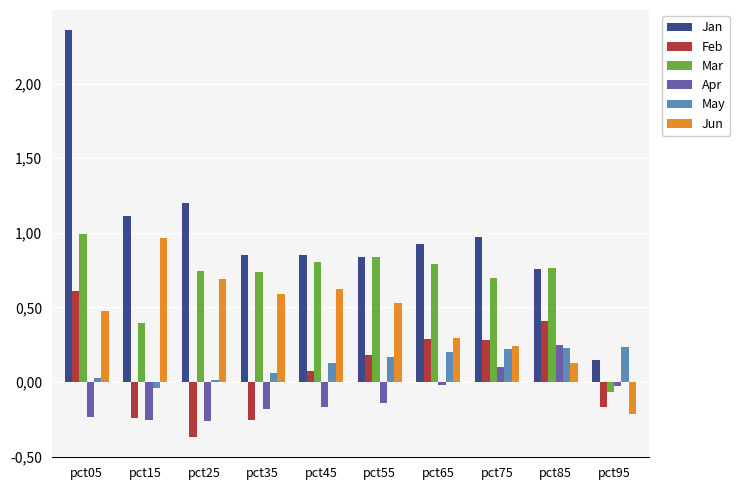

What is the total value across all series at pct75?

2.5